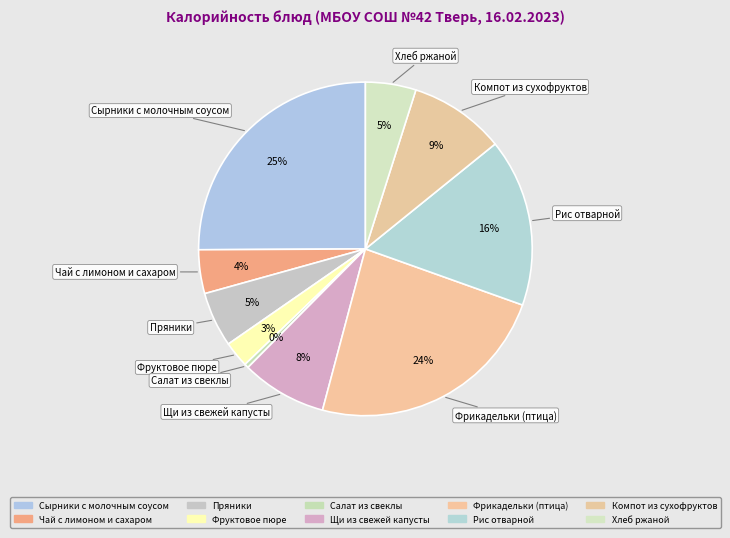

How many segments does this pie chart have?

10